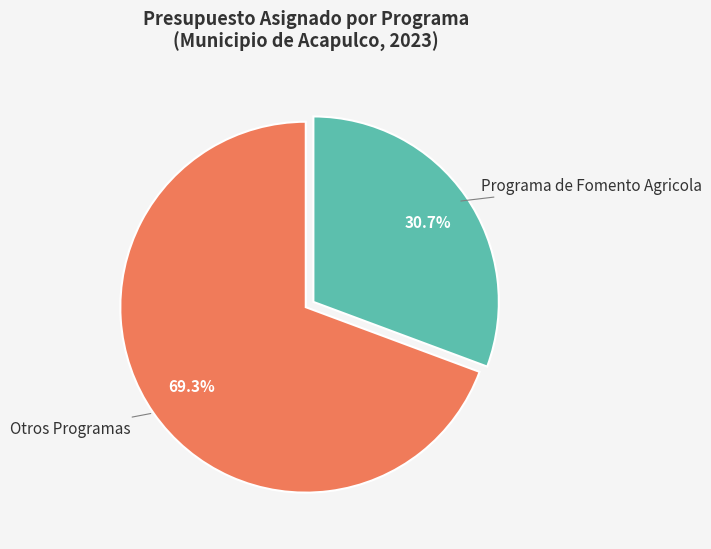

Count the number of slices in the pie.

2